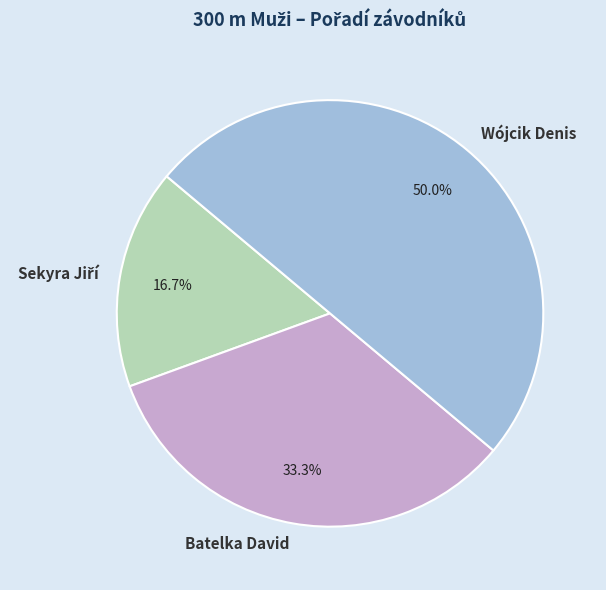

Between Batelka David and Wójcik Denis, which is larger?

Wójcik Denis